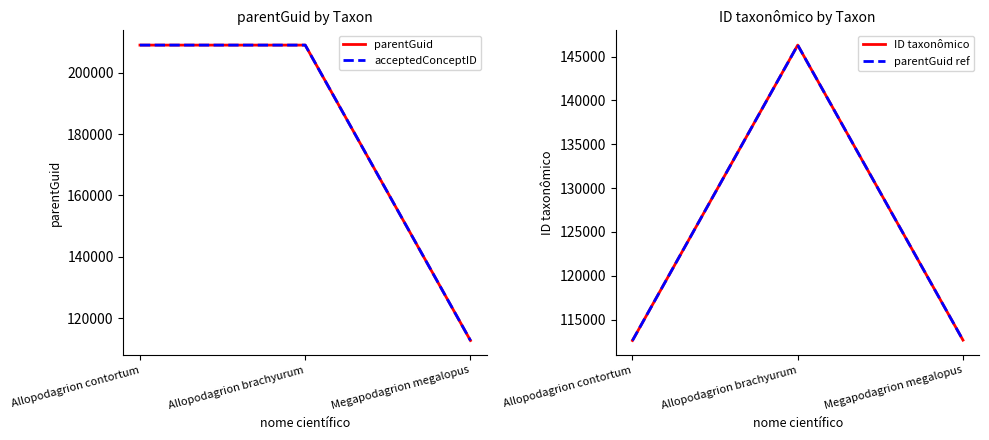

Which series changed the most between Allopodagrion contortum and Allopodagrion brachyurum?

ID taxonômico